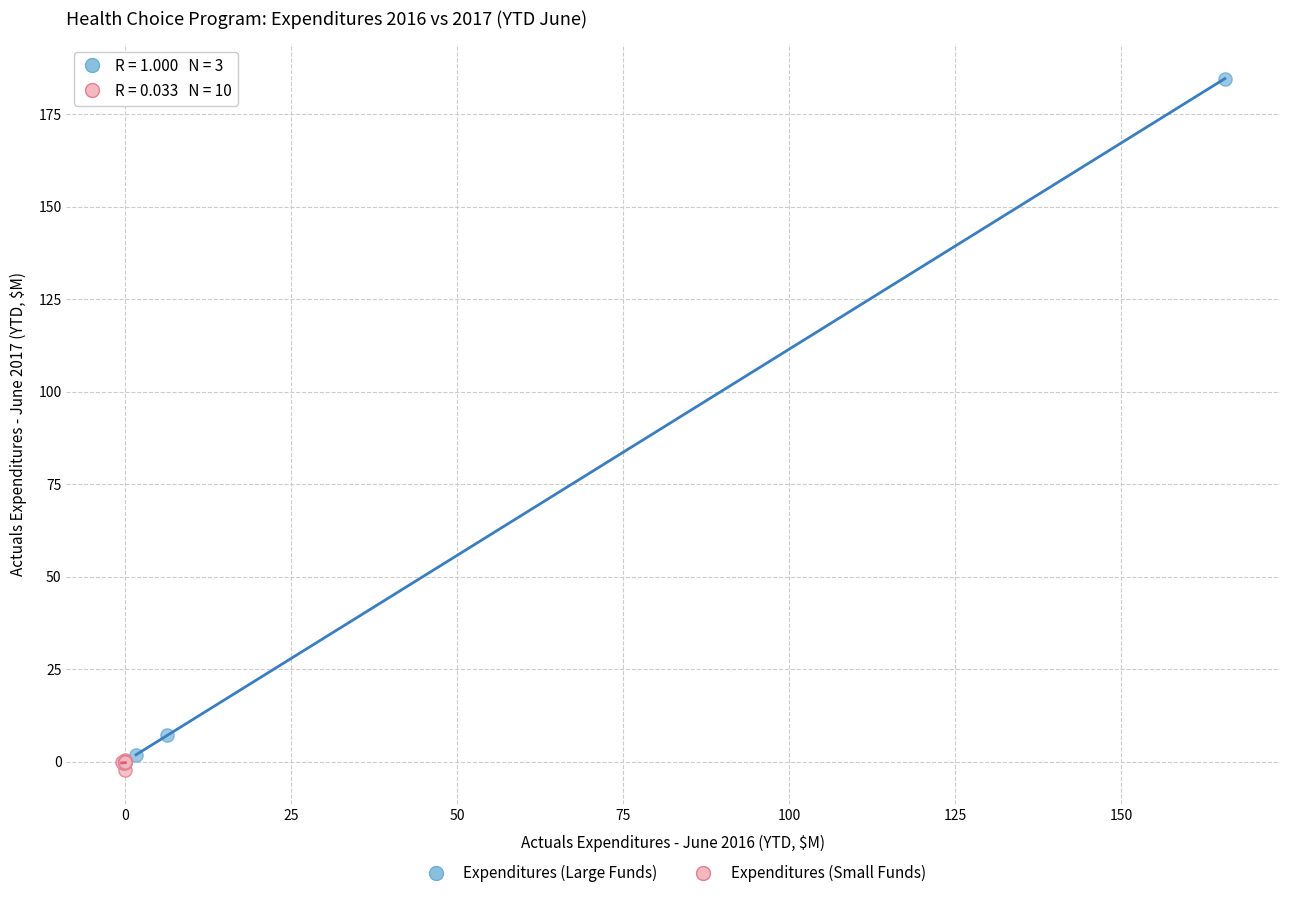

Which series has the widest spread of Y values?

Expenditures (Large Funds)